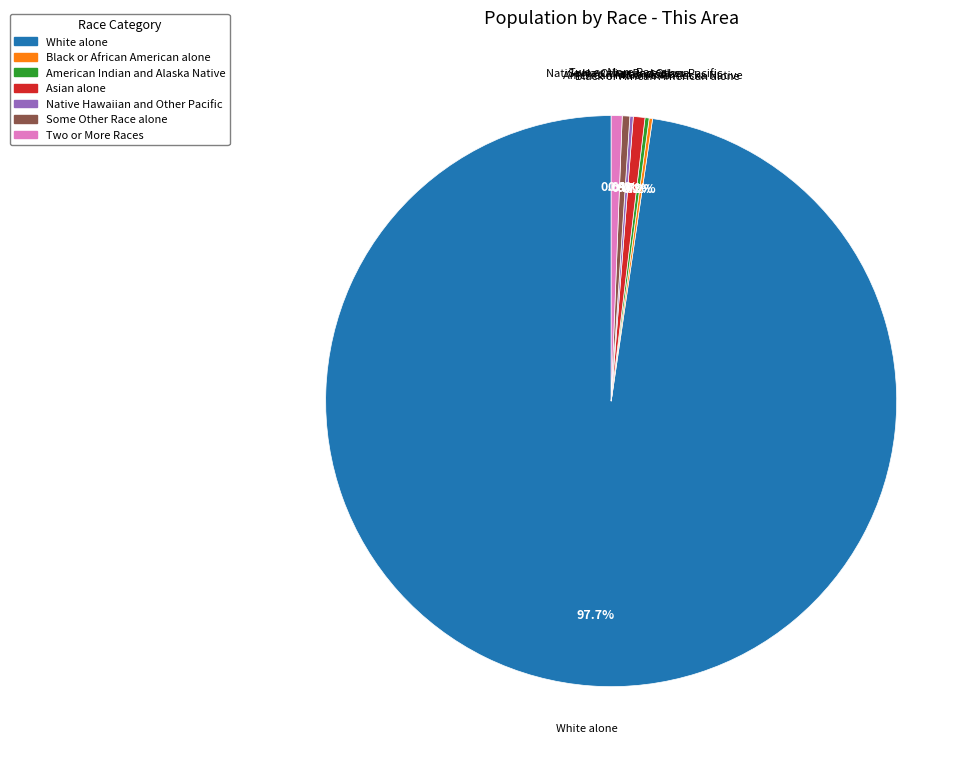

Which slice is the largest?

White alone